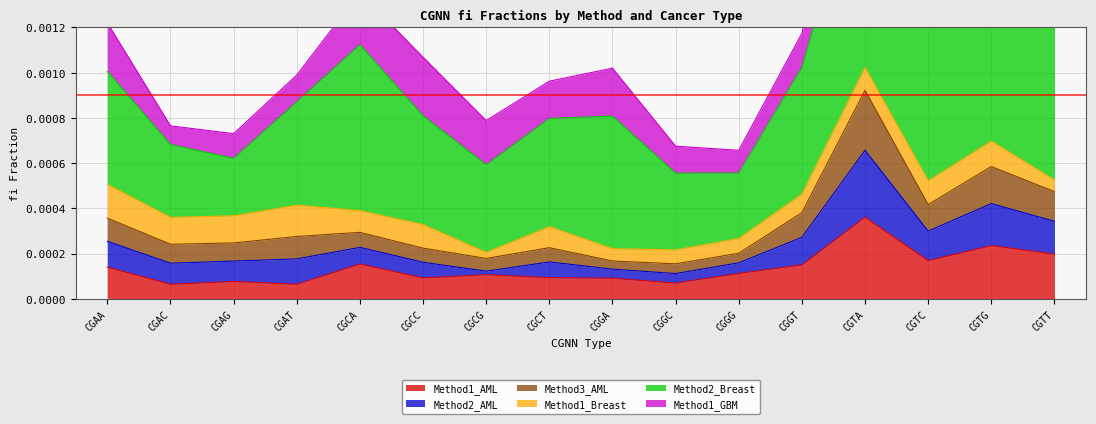

What is the label of the 1st point from the left?

CGAA